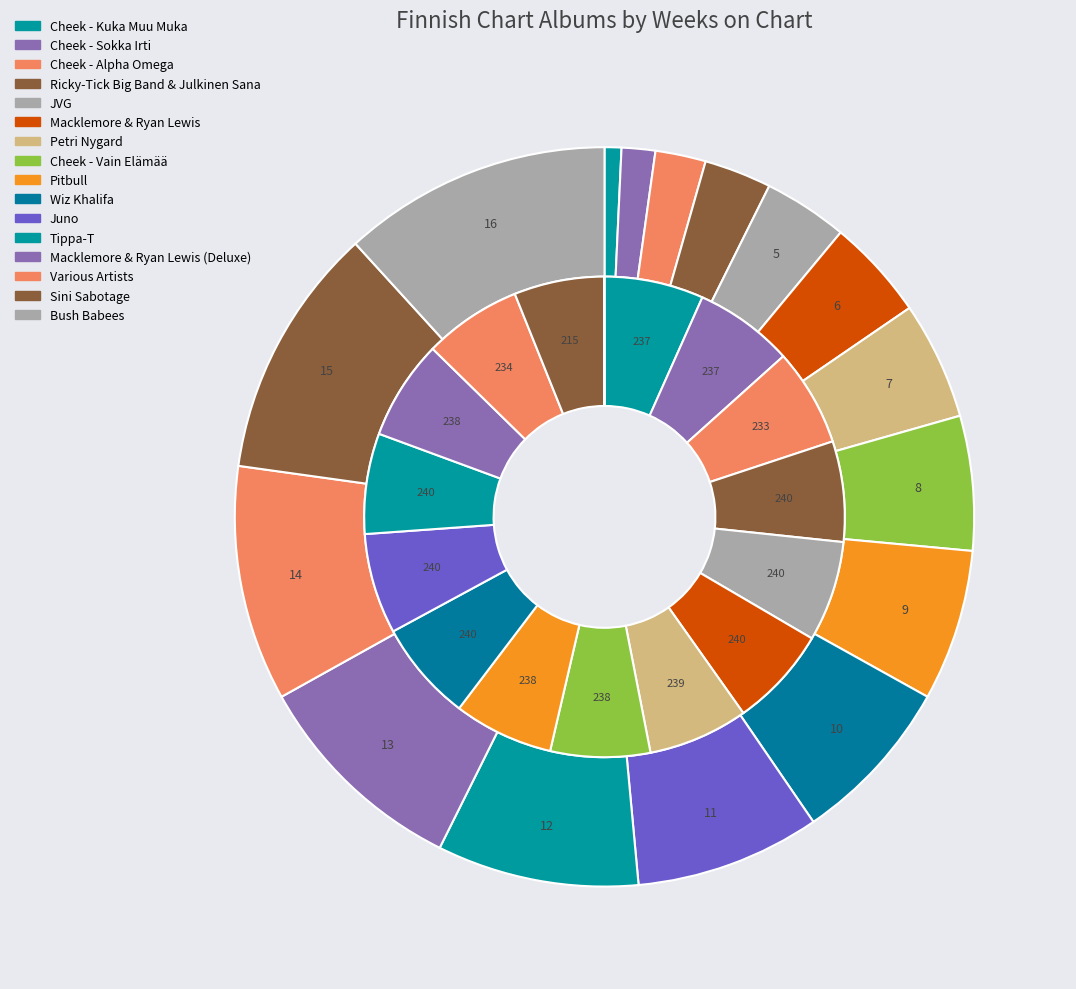

How many slices are in this pie chart?

16